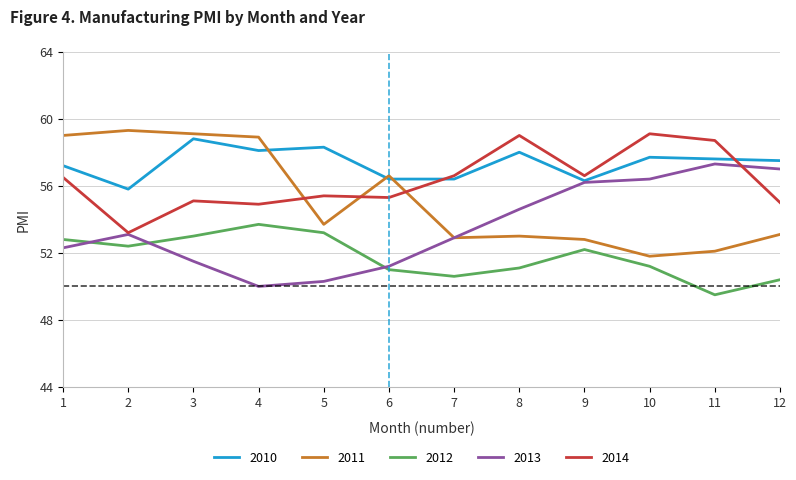

What is the spread (max minus min) of values at 5?

8.0